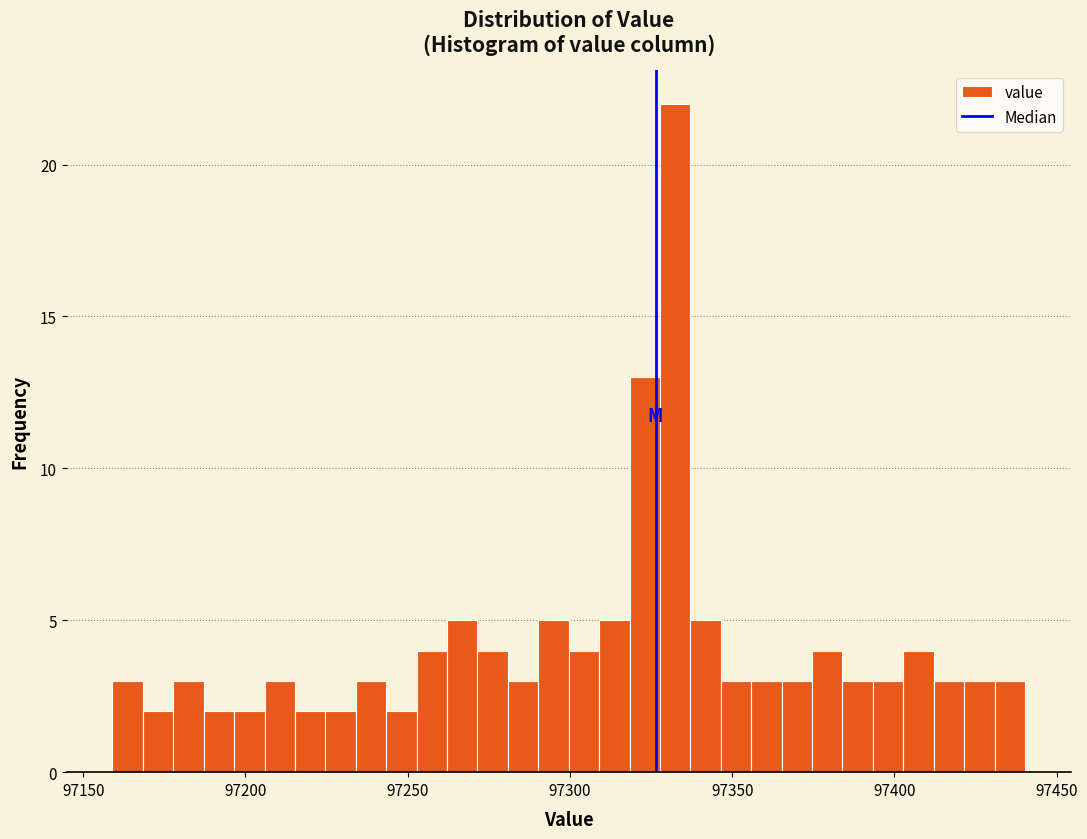

Read against the x-axis, roughly where is the centre of the tallest bar?

97330